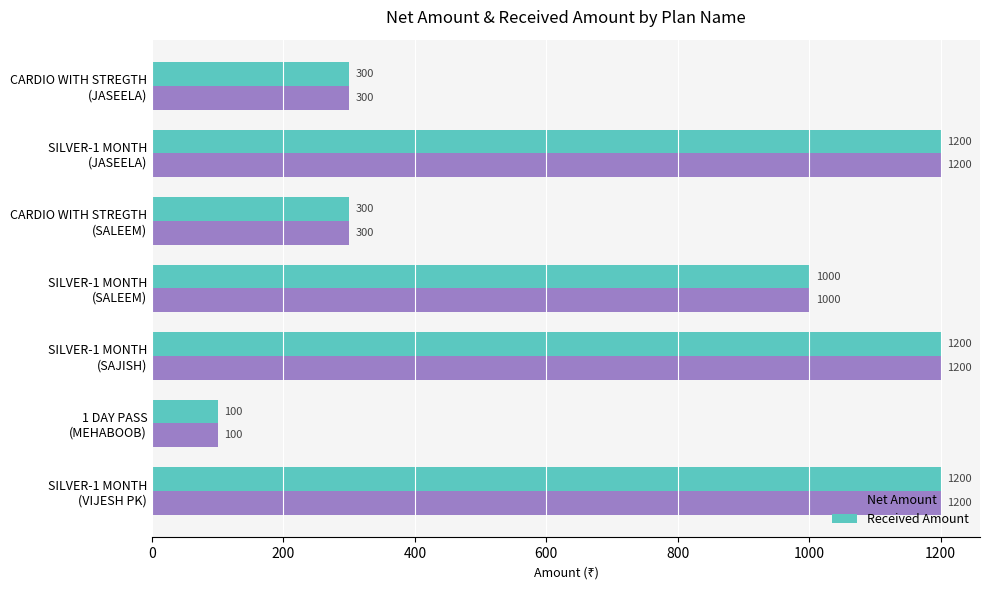

What is the difference between the maximum and minimum values in the Net Amount series?

1100